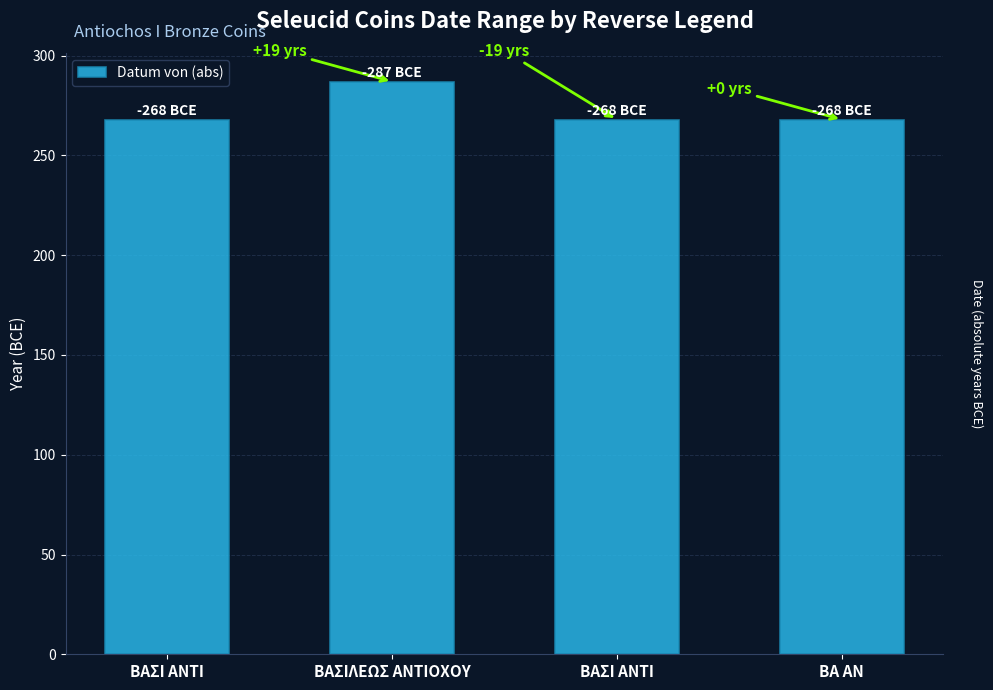

List the labels in order of value, largest first.

BAΣΙΛΕΩΣ ANTIOXOY, BAΣΙ ANTI, BAΣΙ ANTI, BA AN